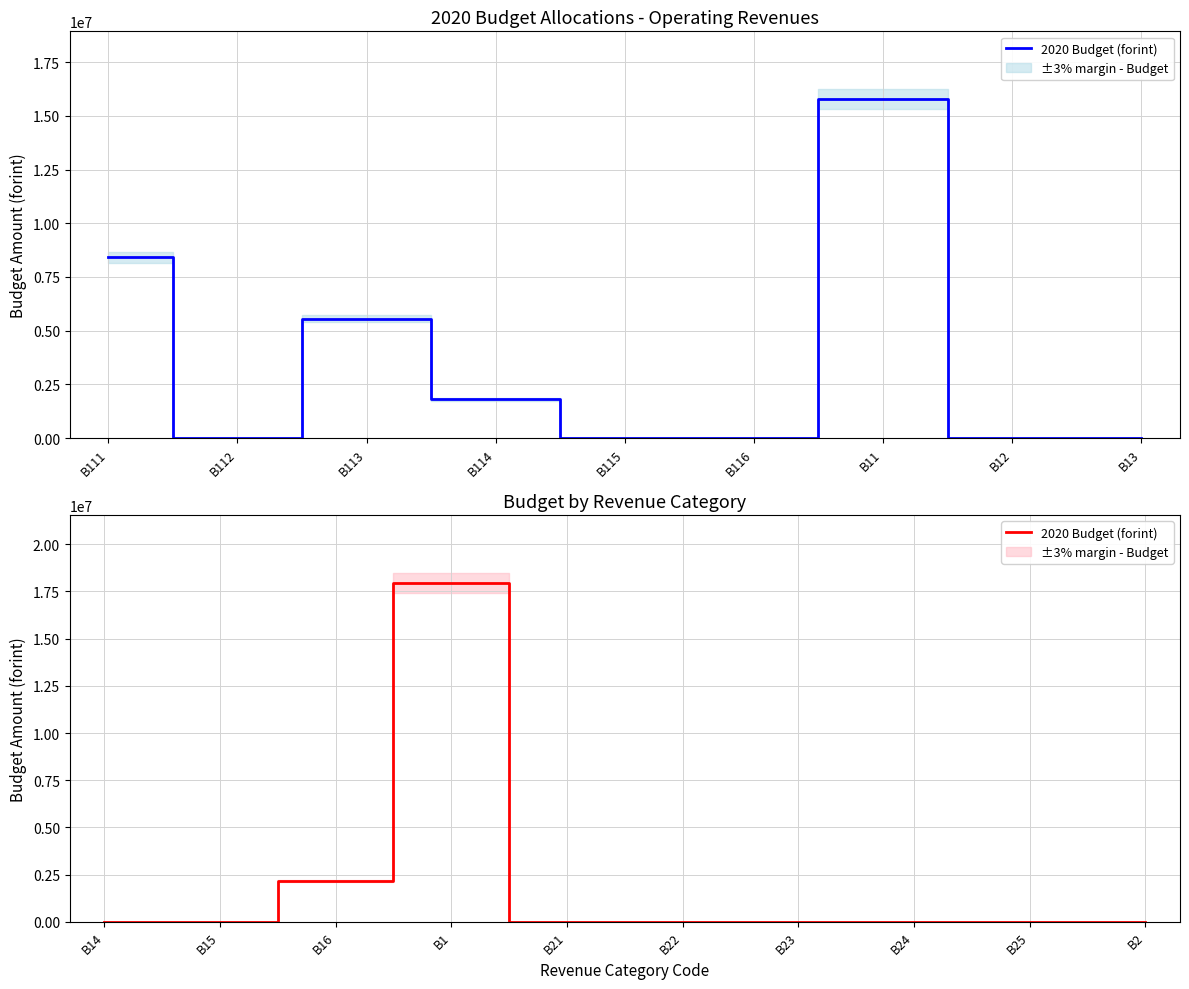

The chart shows a value of 2862787 at B16. True or false?

False